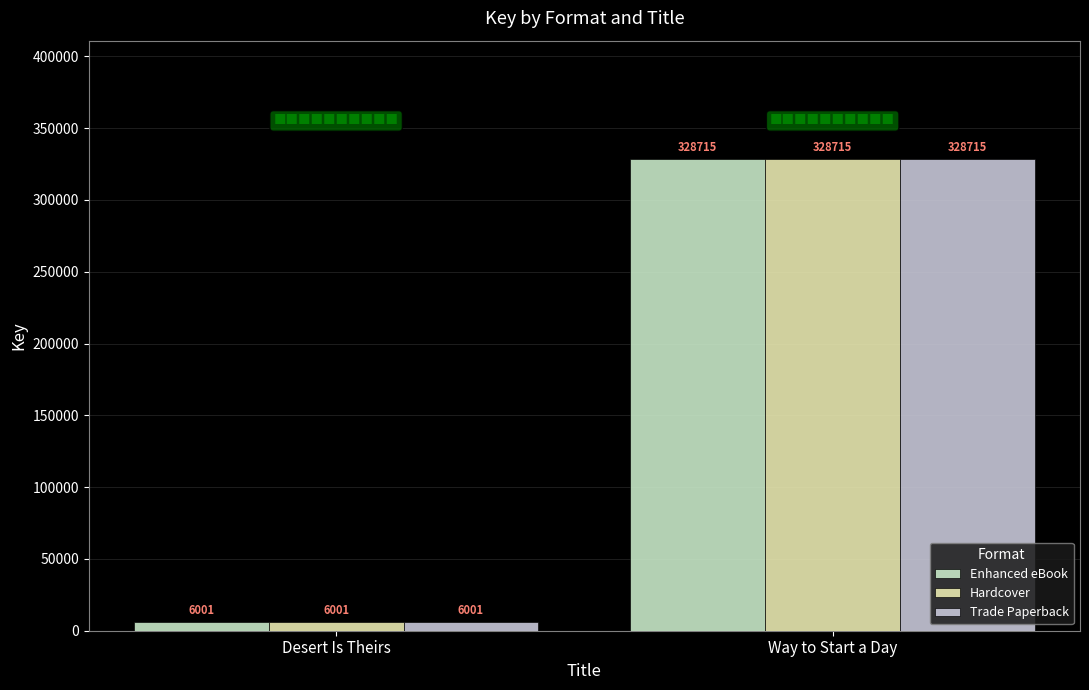

Which series changed the most between Desert Is Theirs and Way to Start a Day?

Enhanced eBook